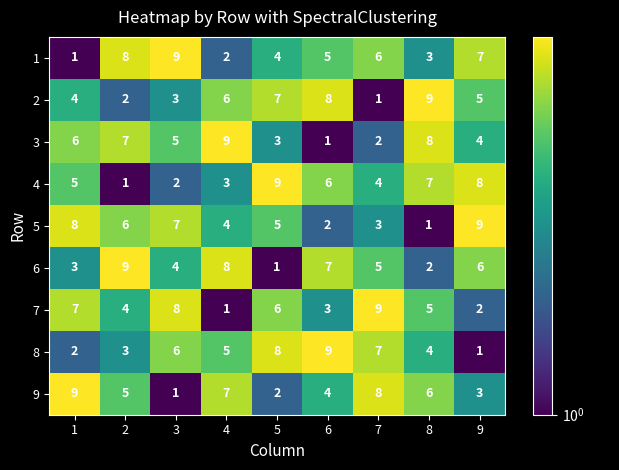

How many data points in 6 are less than 5?

4